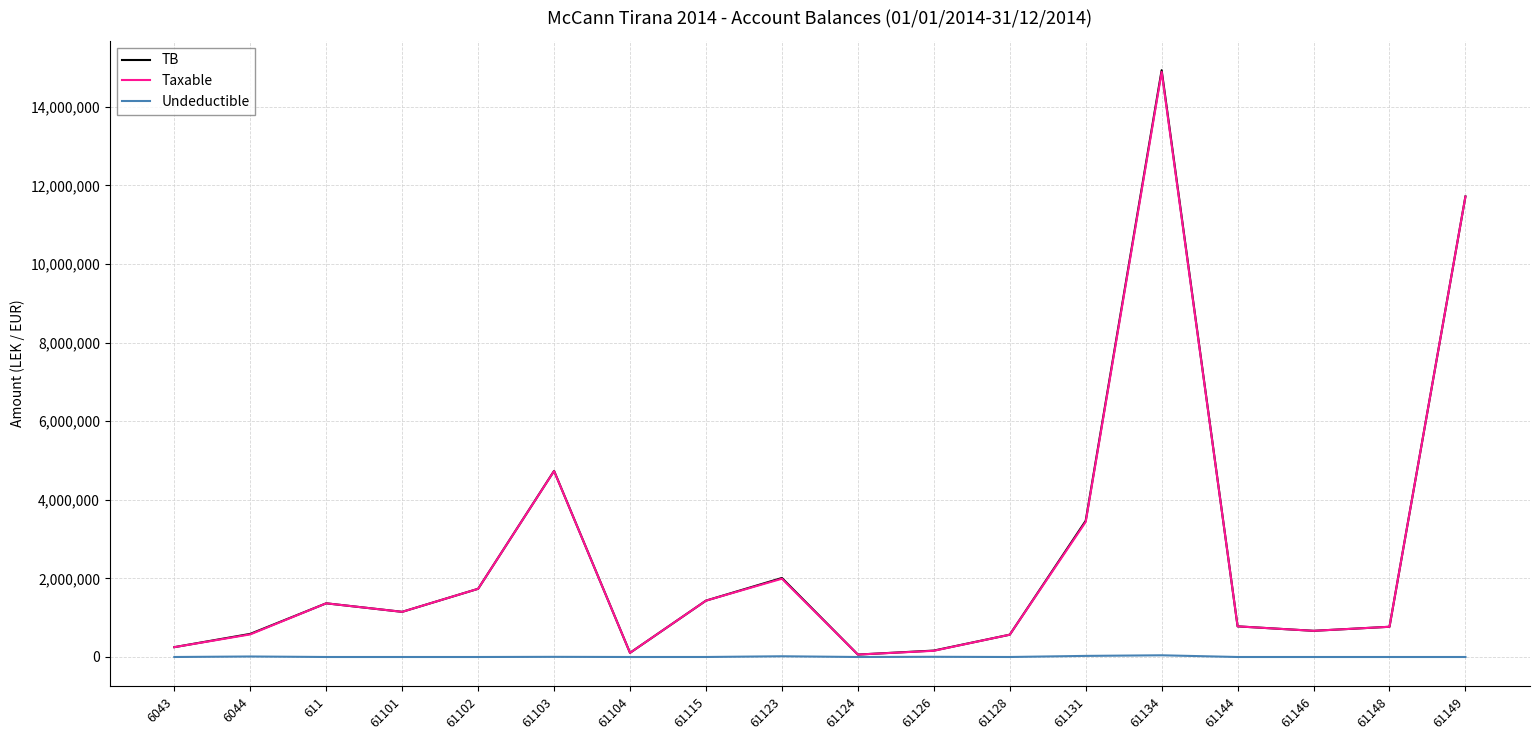

What is the spread (max minus min) of values at 61131?

3437988.5